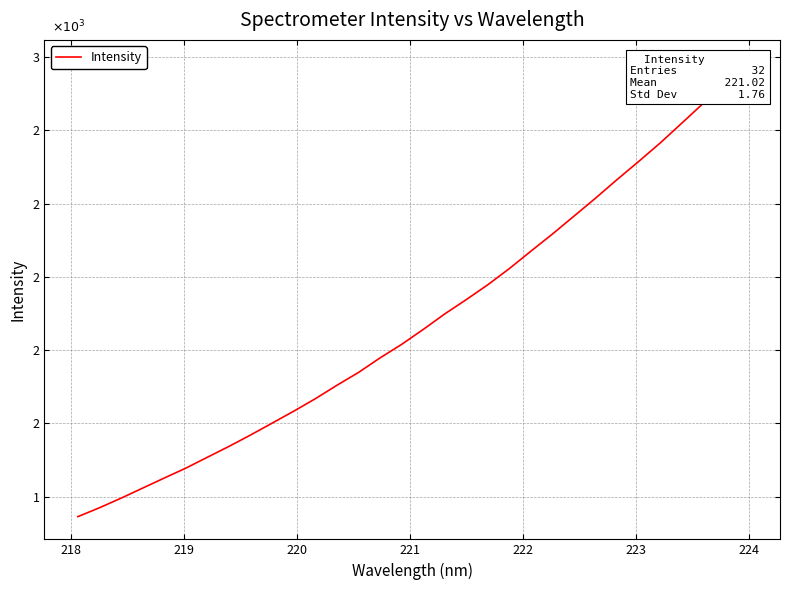

True or false: the data shows 2625.5 at 16.

False